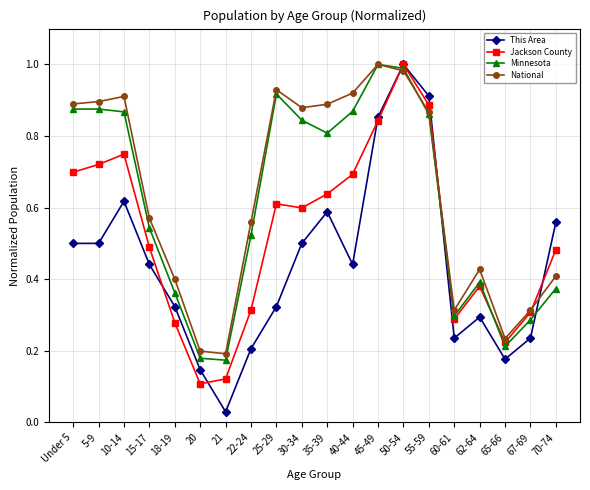

Count the number of categories in the chart.

20